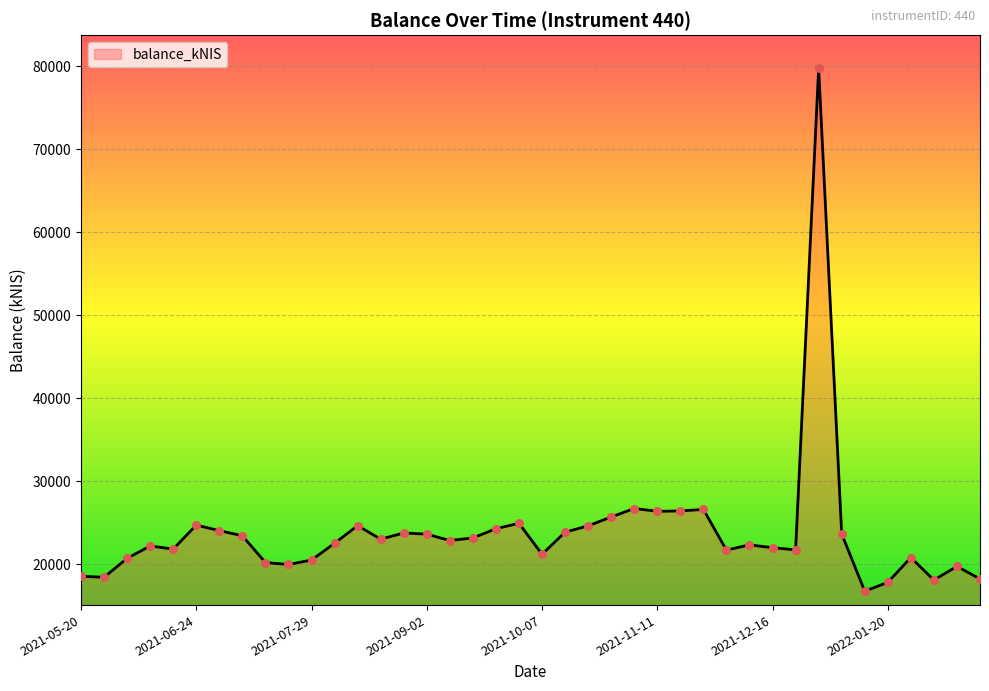

What is the maximum value shown in the chart?

79744.6